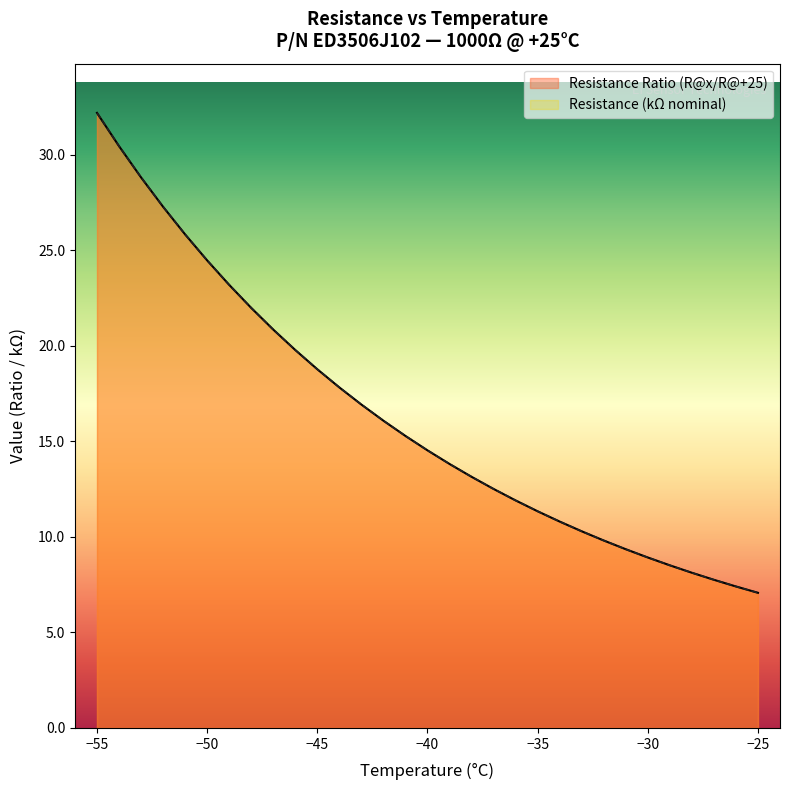

How many values in the Resistance (Ω / 1000) series exceed 14?

16